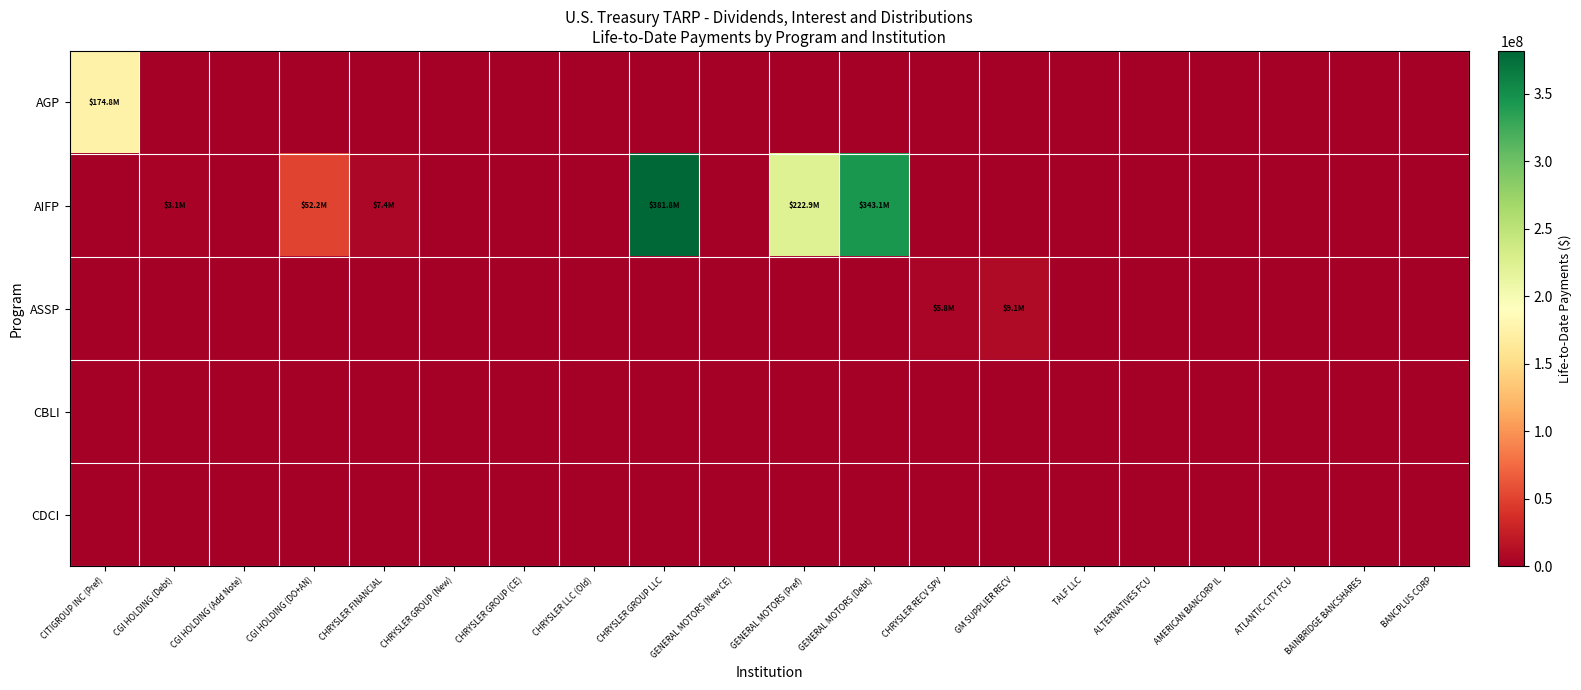

Reading right to left, transcribe all the data shown in this chart.

AGP: BANCPLUS CORP=0.0	BAINBRIDGE BANCSHARES=0.0	ATLANTIC CITY FCU=0.0	AMERICAN BANCORP IL=0.0	ALTERNATIVES FCU=0.0	TALF LLC=0.0	GM SUPPLIER RECV=0.0	CHRYSLER RECV SPV=0.0	GENERAL MOTORS (Debt)=0.0	GENERAL MOTORS (Pref)=0.0	GENERAL MOTORS (New CE)=0.0	CHRYSLER GROUP LLC=0.0	CHRYSLER LLC (Old)=0.0	CHRYSLER GROUP (CE)=0.0	CHRYSLER GROUP (New)=0.0	CHRYSLER FINANCIAL=0.0	CGI HOLDING (DO+AN)=0.0	CGI HOLDING (Add Note)=0.0	CGI HOLDING (Debt)=0.0	CITIGROUP INC (Pref)=174806666.7
AIFP: BANCPLUS CORP=0.0	BAINBRIDGE BANCSHARES=0.0	ATLANTIC CITY FCU=0.0	AMERICAN BANCORP IL=0.0	ALTERNATIVES FCU=0.0	TALF LLC=0.0	GM SUPPLIER RECV=0.0	CHRYSLER RECV SPV=0.0	GENERAL MOTORS (Debt)=343140730.7	GENERAL MOTORS (Pref)=222854872.7	GENERAL MOTORS (New CE)=0.0	CHRYSLER GROUP LLC=381812140.2	CHRYSLER LLC (Old)=0.0	CHRYSLER GROUP (CE)=0.0	CHRYSLER GROUP (New)=0.0	CHRYSLER FINANCIAL=7405894.5	CGI HOLDING (DO+AN)=52152222.2	CGI HOLDING (Add Note)=0.0	CGI HOLDING (Debt)=3085490.9	CITIGROUP INC (Pref)=0.0
ASSP: BANCPLUS CORP=0.0	BAINBRIDGE BANCSHARES=0.0	ATLANTIC CITY FCU=0.0	AMERICAN BANCORP IL=0.0	ALTERNATIVES FCU=0.0	TALF LLC=0.0	GM SUPPLIER RECV=9087808.2	CHRYSLER RECV SPV=5787175.7	GENERAL MOTORS (Debt)=0.0	GENERAL MOTORS (Pref)=0.0	GENERAL MOTORS (New CE)=0.0	CHRYSLER GROUP LLC=0.0	CHRYSLER LLC (Old)=0.0	CHRYSLER GROUP (CE)=0.0	CHRYSLER GROUP (New)=0.0	CHRYSLER FINANCIAL=0.0	CGI HOLDING (DO+AN)=0.0	CGI HOLDING (Add Note)=0.0	CGI HOLDING (Debt)=0.0	CITIGROUP INC (Pref)=0.0
CBLI: BANCPLUS CORP=0.0	BAINBRIDGE BANCSHARES=0.0	ATLANTIC CITY FCU=0.0	AMERICAN BANCORP IL=0.0	ALTERNATIVES FCU=0.0	TALF LLC=0.0	GM SUPPLIER RECV=0.0	CHRYSLER RECV SPV=0.0	GENERAL MOTORS (Debt)=0.0	GENERAL MOTORS (Pref)=0.0	GENERAL MOTORS (New CE)=0.0	CHRYSLER GROUP LLC=0.0	CHRYSLER LLC (Old)=0.0	CHRYSLER GROUP (CE)=0.0	CHRYSLER GROUP (New)=0.0	CHRYSLER FINANCIAL=0.0	CGI HOLDING (DO+AN)=0.0	CGI HOLDING (Add Note)=0.0	CGI HOLDING (Debt)=0.0	CITIGROUP INC (Pref)=0.0
CDCI: BANCPLUS CORP=0.0	BAINBRIDGE BANCSHARES=0.0	ATLANTIC CITY FCU=0.0	AMERICAN BANCORP IL=0.0	ALTERNATIVES FCU=0.0	TALF LLC=0.0	GM SUPPLIER RECV=0.0	CHRYSLER RECV SPV=0.0	GENERAL MOTORS (Debt)=0.0	GENERAL MOTORS (Pref)=0.0	GENERAL MOTORS (New CE)=0.0	CHRYSLER GROUP LLC=0.0	CHRYSLER LLC (Old)=0.0	CHRYSLER GROUP (CE)=0.0	CHRYSLER GROUP (New)=0.0	CHRYSLER FINANCIAL=0.0	CGI HOLDING (DO+AN)=0.0	CGI HOLDING (Add Note)=0.0	CGI HOLDING (Debt)=0.0	CITIGROUP INC (Pref)=0.0